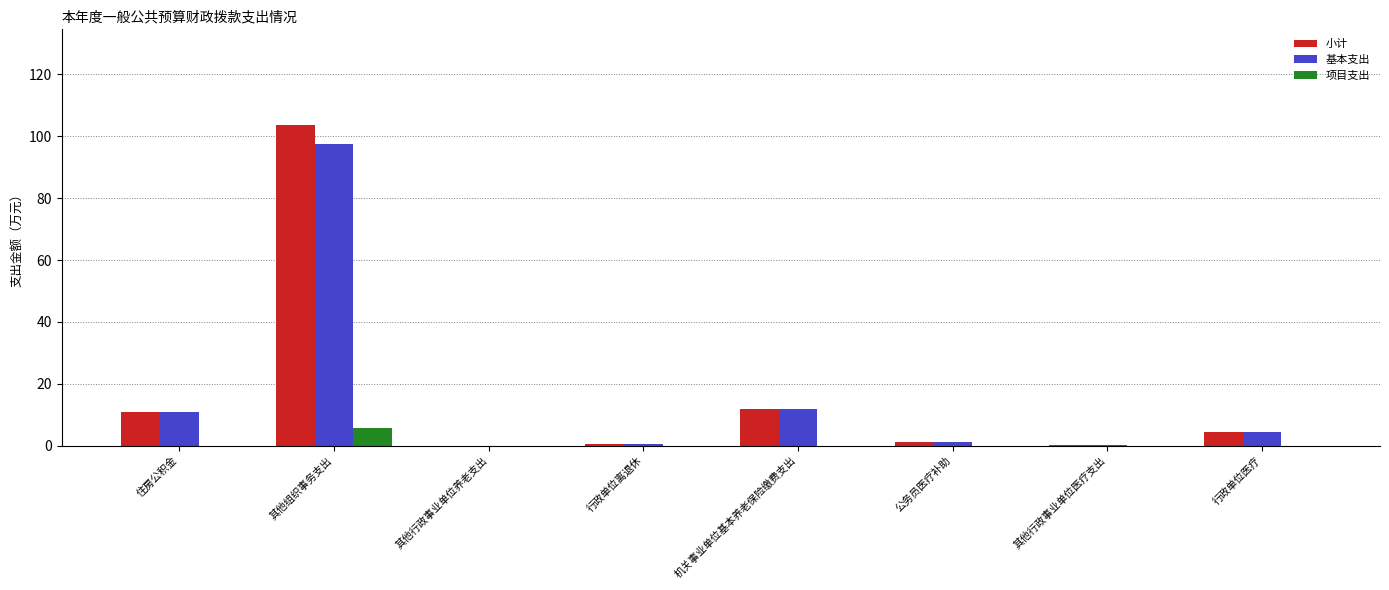

What is the maximum value for 基本支出?

97.7